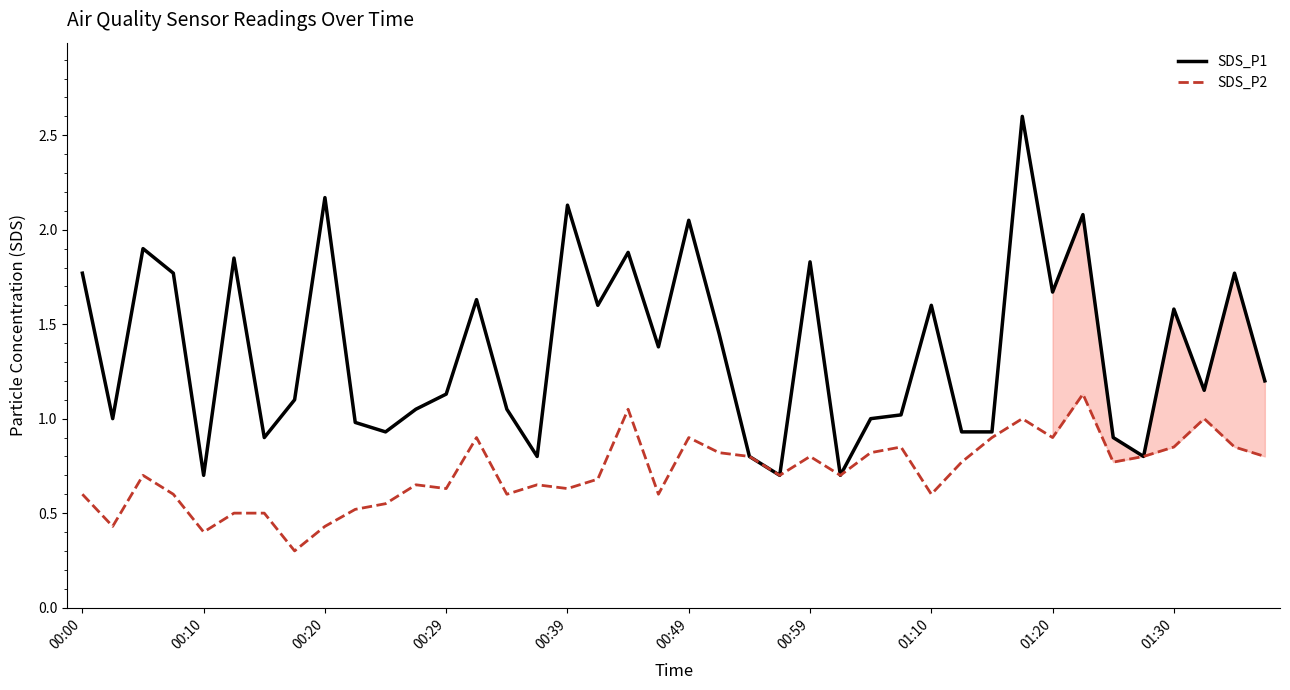

Rank the series by their maximum value, from lowest to highest.

SDS_P2, SDS_P1